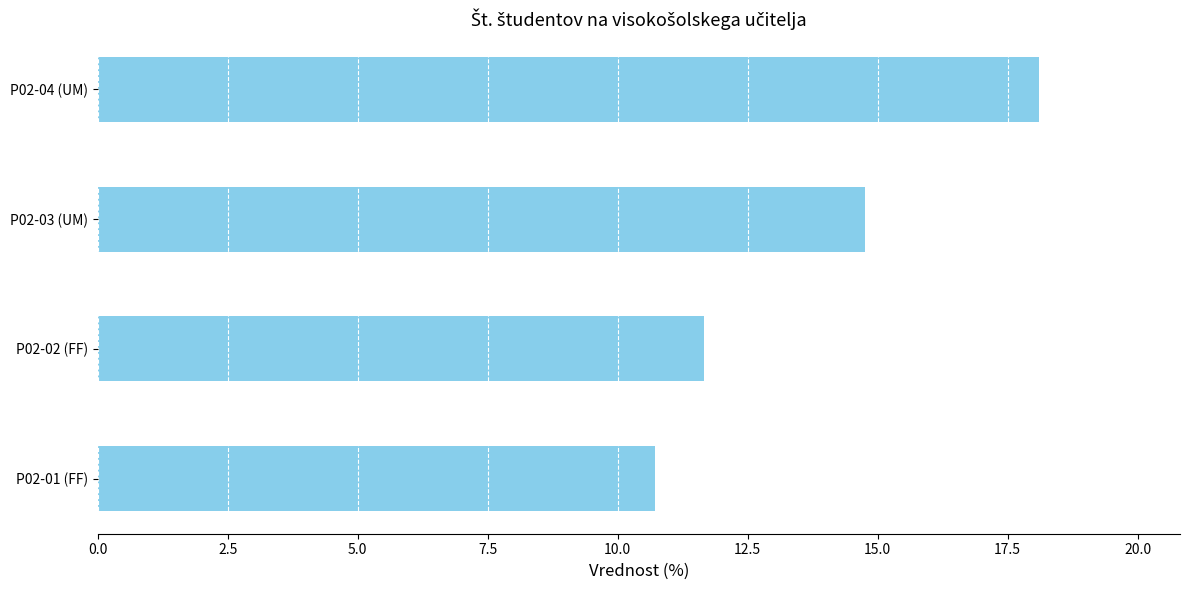

Which has a higher value, P02-04 (UM) or P02-03 (UM)?

P02-04 (UM)